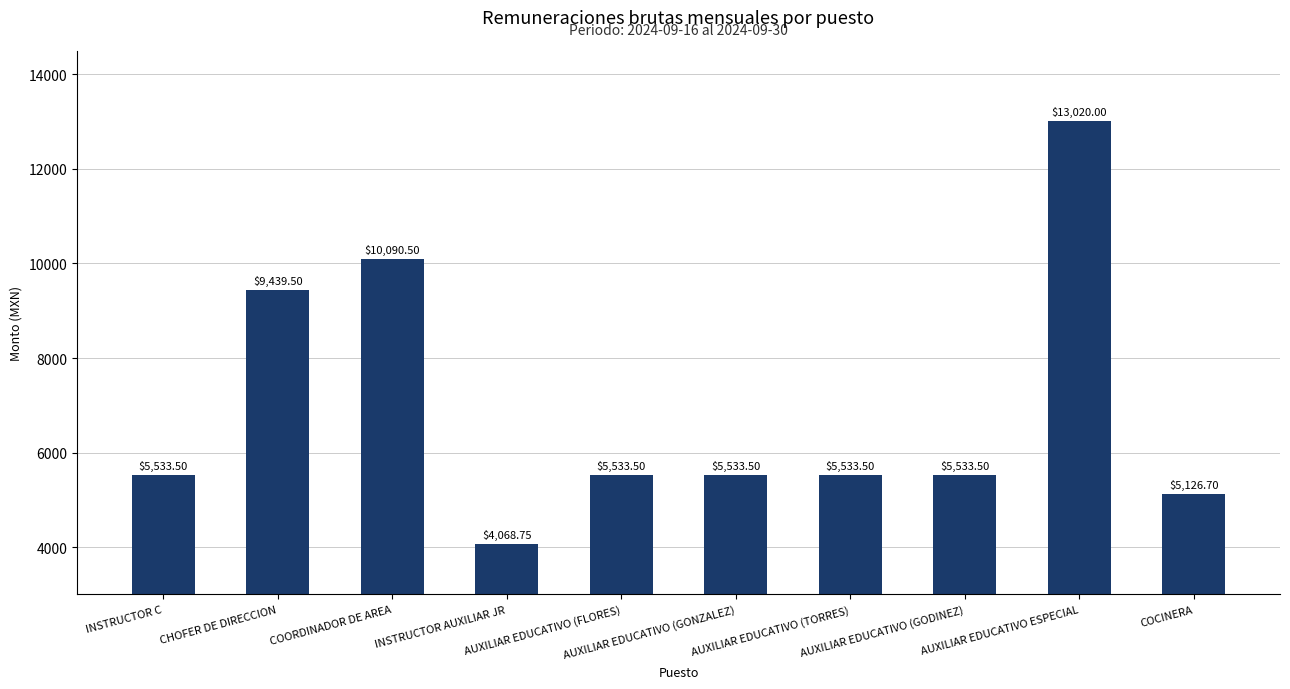

What is the average value?

6941.3